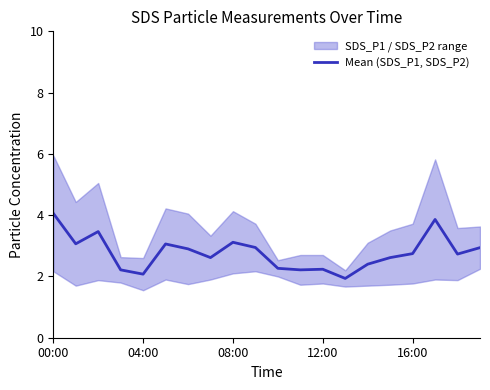

What is the smallest value displayed?

1.9